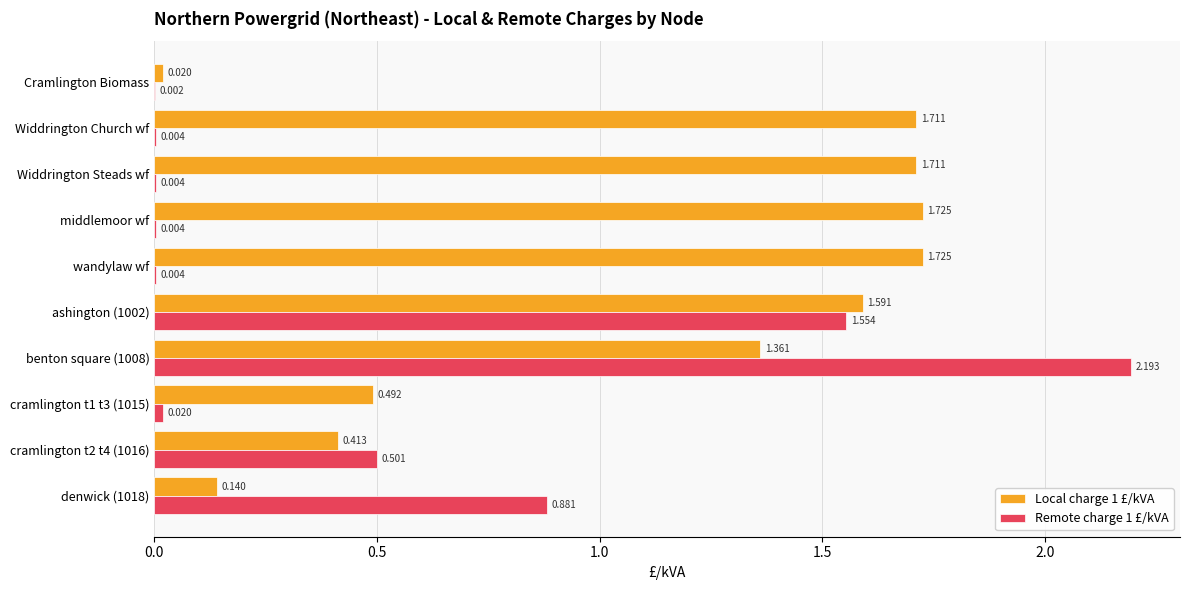

Is the value of Local charge 1 £/kVA at Cramlington Biomass greater than the value of Remote charge 1 £/kVA at wandylaw wf?

Yes